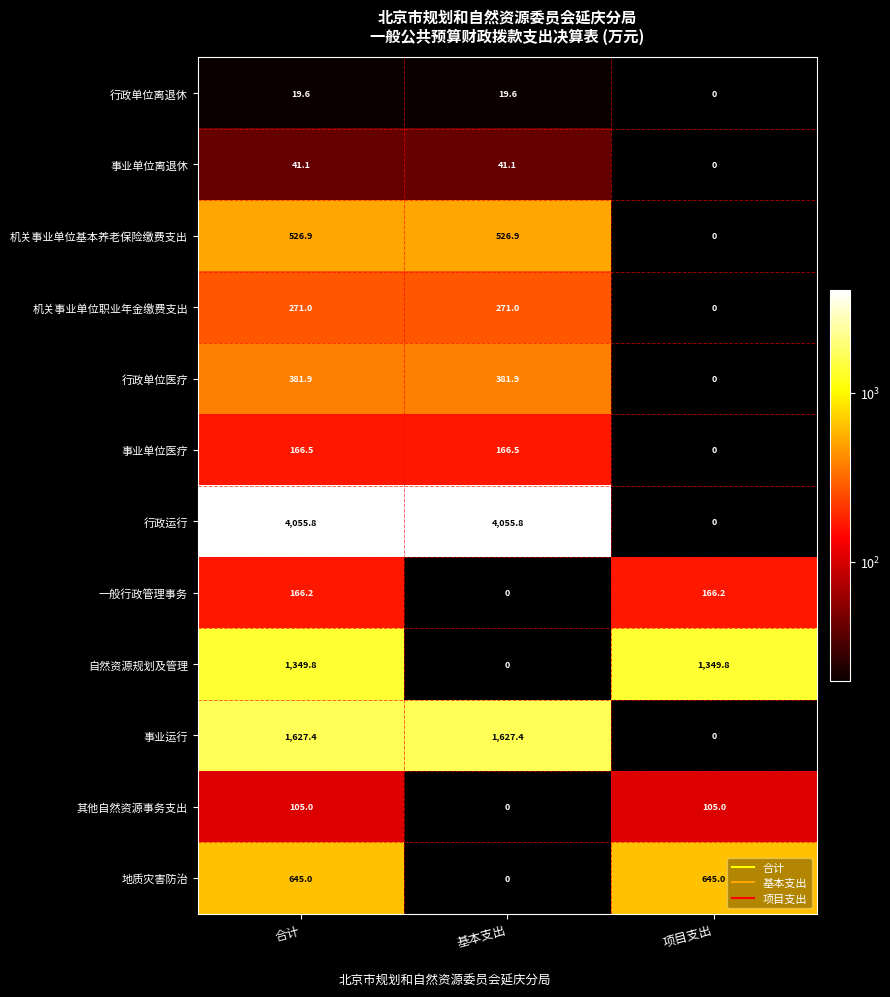

What is the sum of all 其他自然资源事务支出 values?

210.0